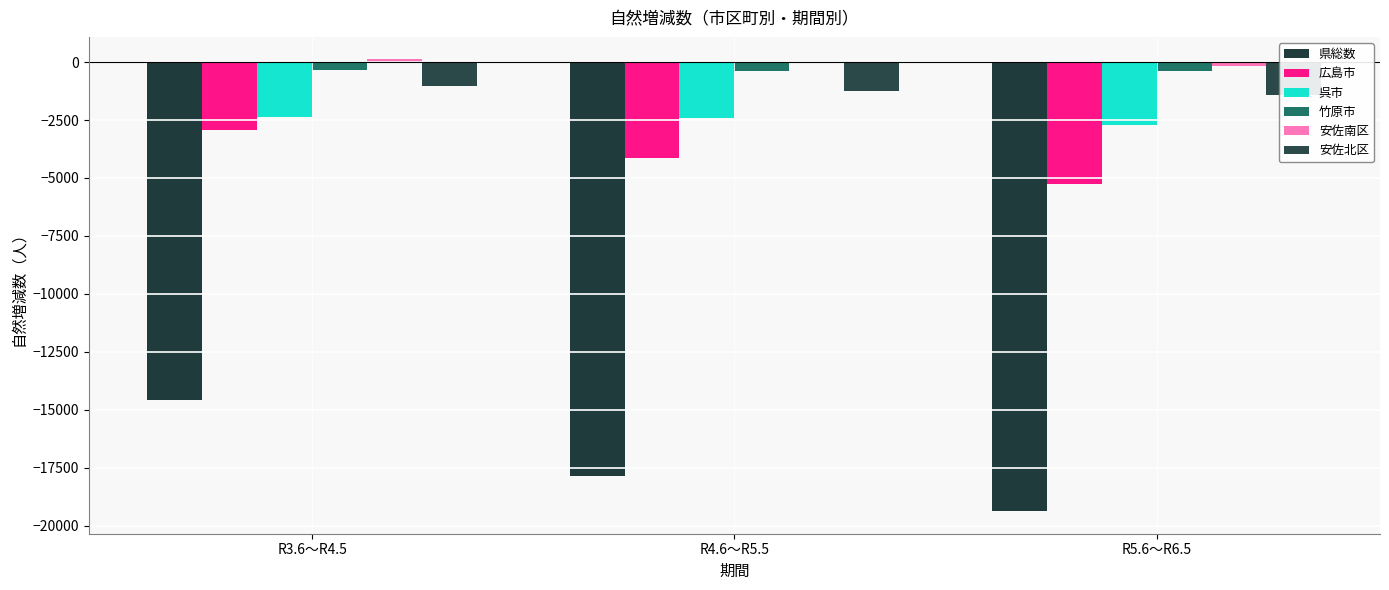

How many bars are there in each group?

6